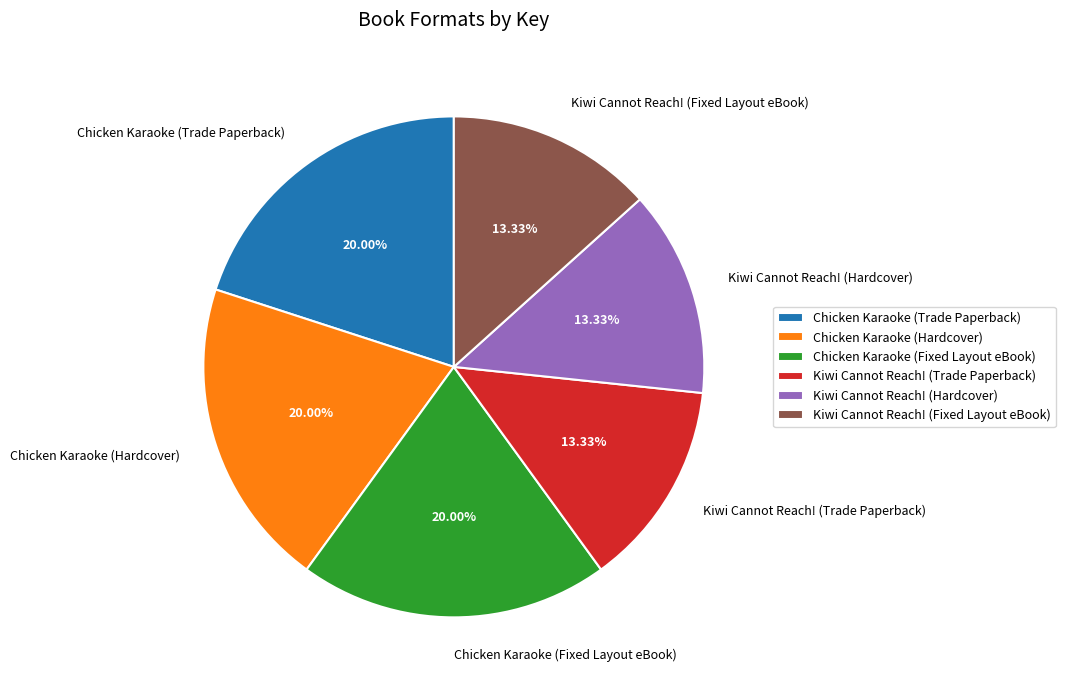

Does Chicken Karaoke (Hardcover) account for over 50% of the chart?

No